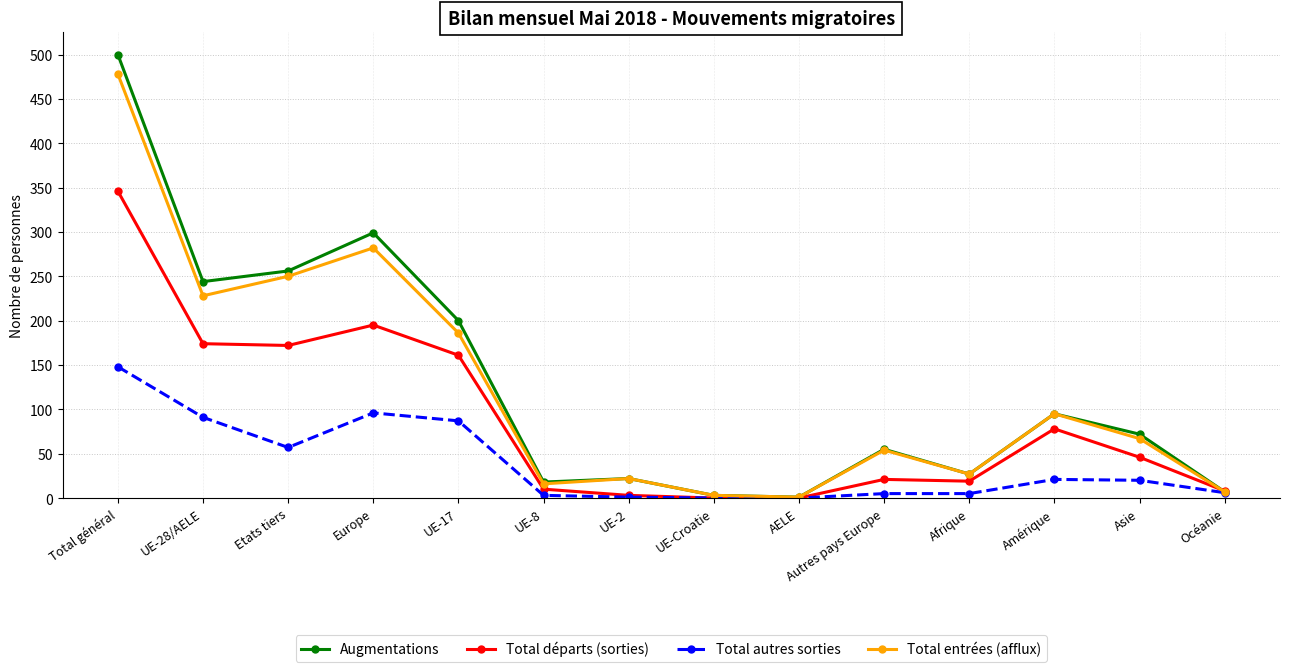

What is the greatest value displayed?

500